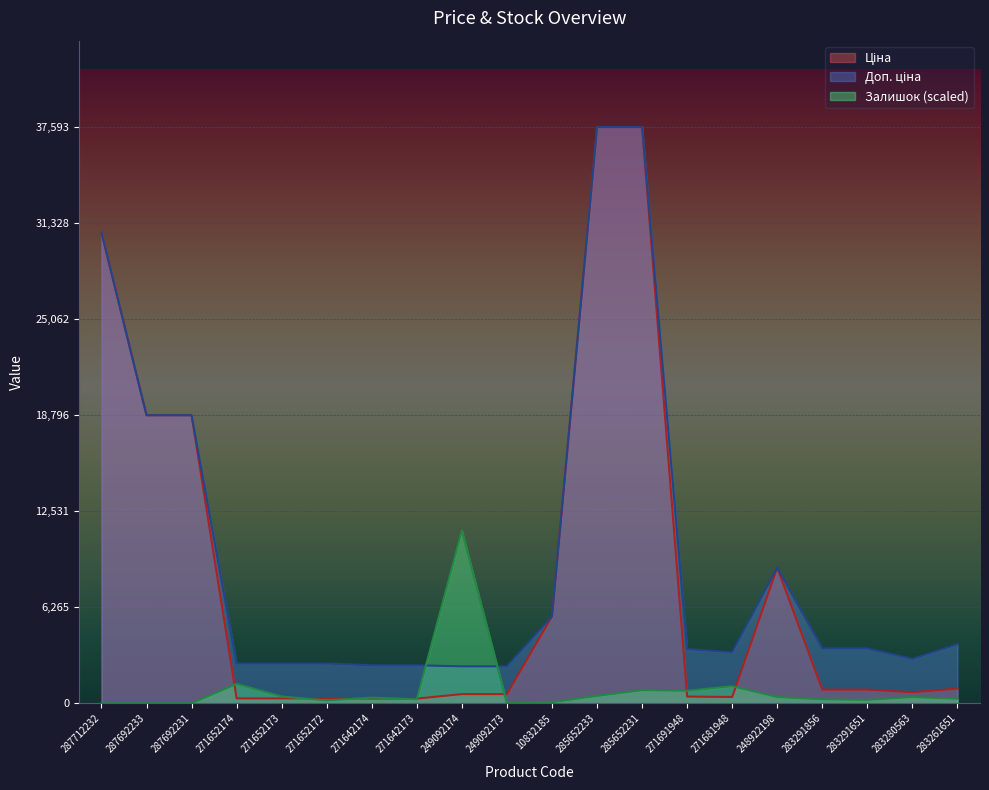

What is the total value across all series at 249092174?

14296.6